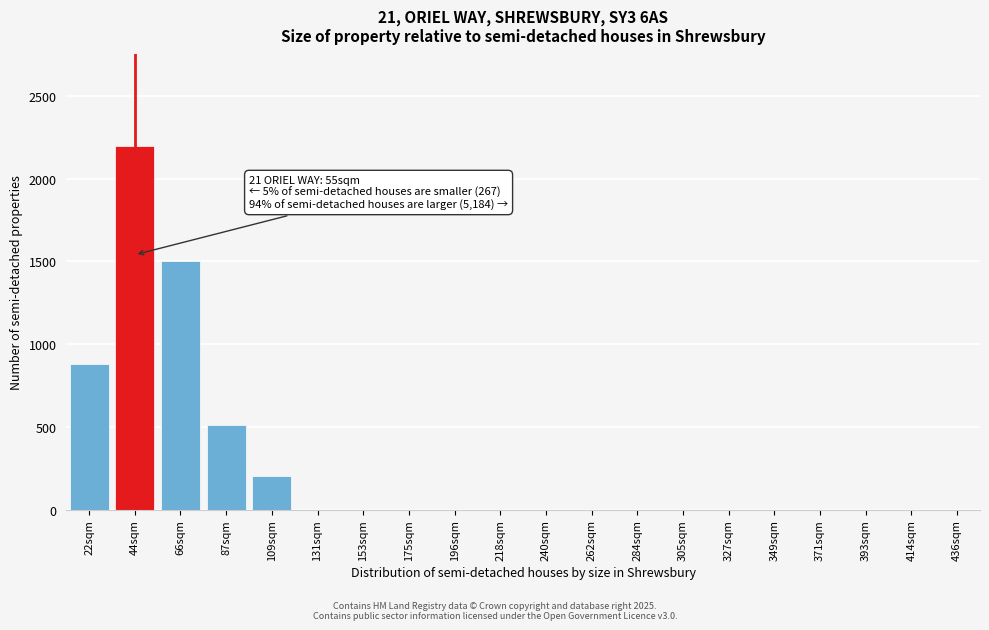

Reading left to right, list all the values displayed in this chart.

22sqm=880	44sqm=2200	66sqm=1500	87sqm=510	109sqm=200	131sqm=0	153sqm=0	175sqm=0	196sqm=0	218sqm=0	240sqm=0	262sqm=0	284sqm=0	305sqm=0	327sqm=0	349sqm=0	371sqm=0	393sqm=0	414sqm=0	436sqm=0